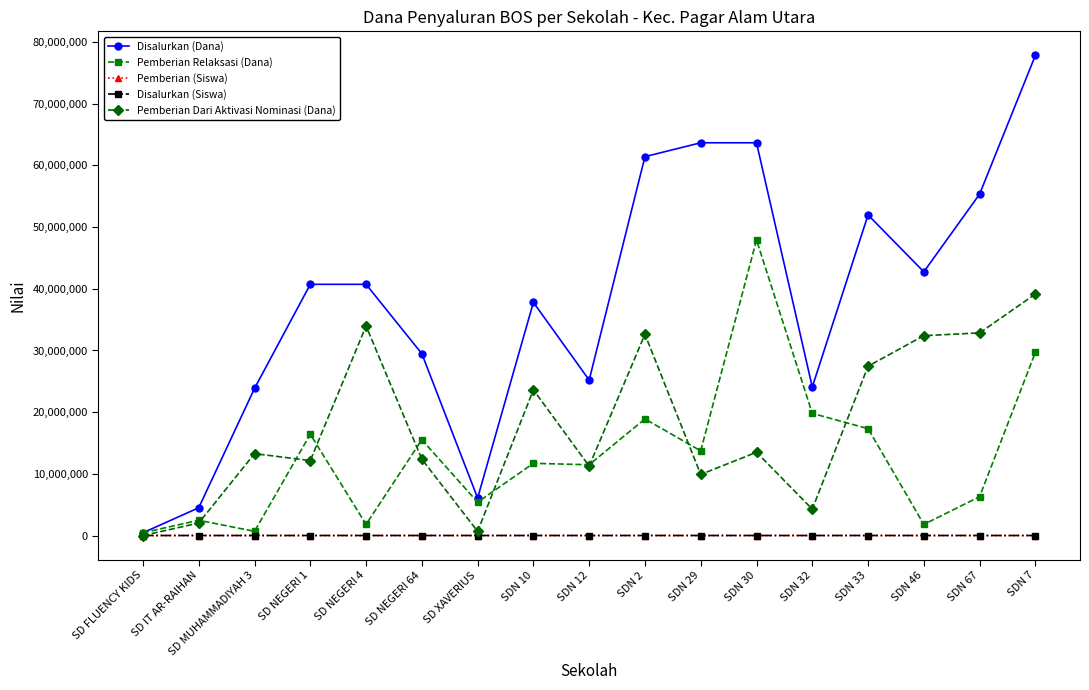

Between SD MUHAMMADIYAH 3 and SDN 33, which series saw the biggest shift?

Disalurkan (Dana)